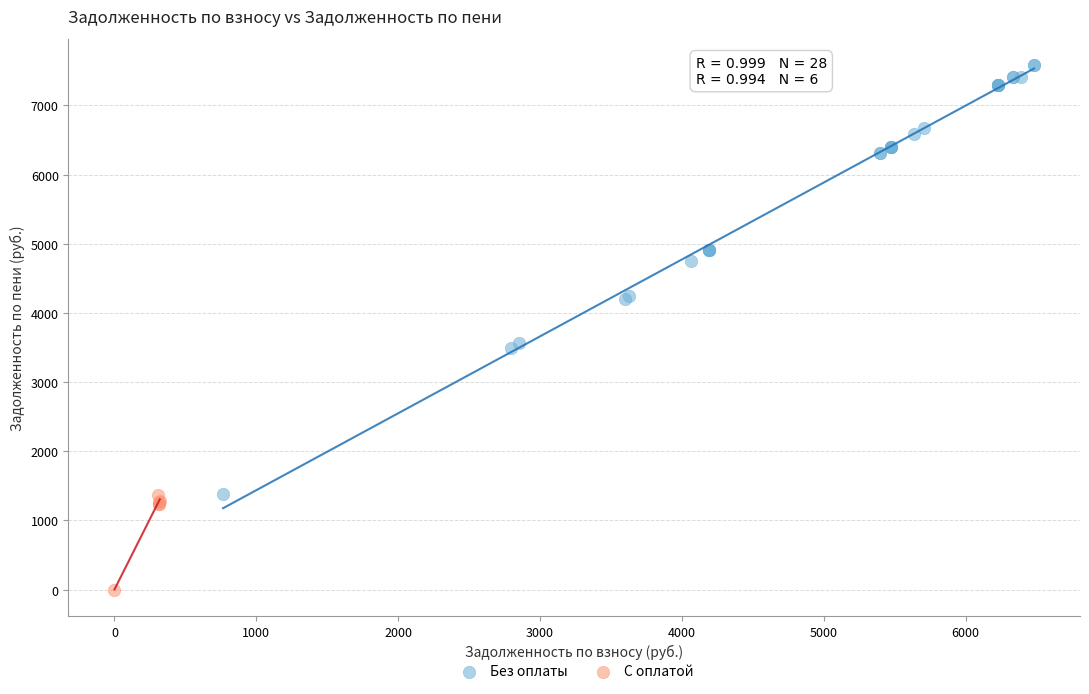

Which series reaches the maximum Y coordinate?

Без оплаты